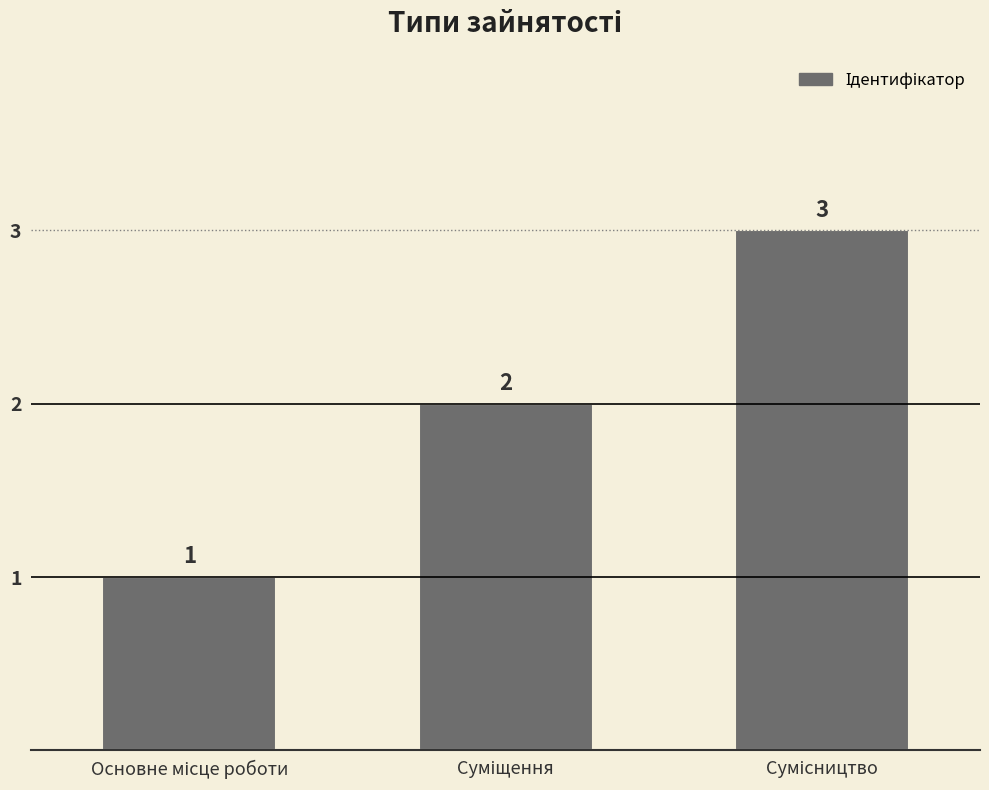

How many values are between 1 and 3?

3